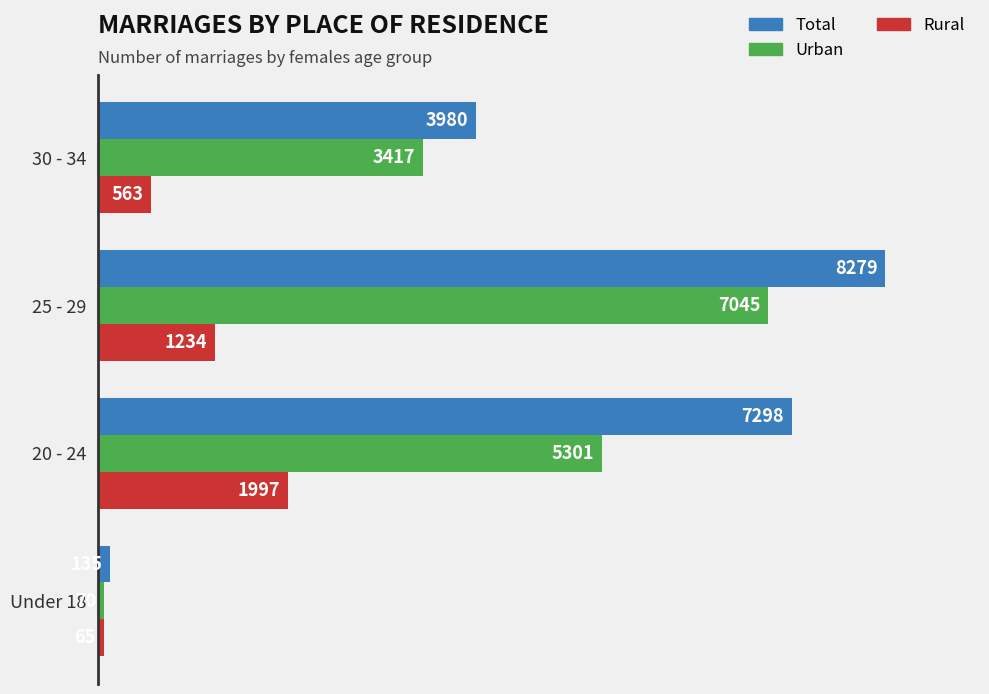

Which series has the widest spread of values?

Total